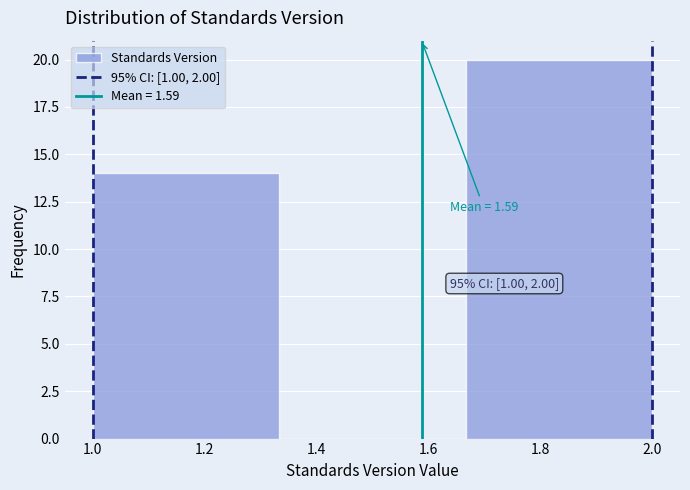

Over which range of the x-axis is the bar tallest?

1.66 to 2.00